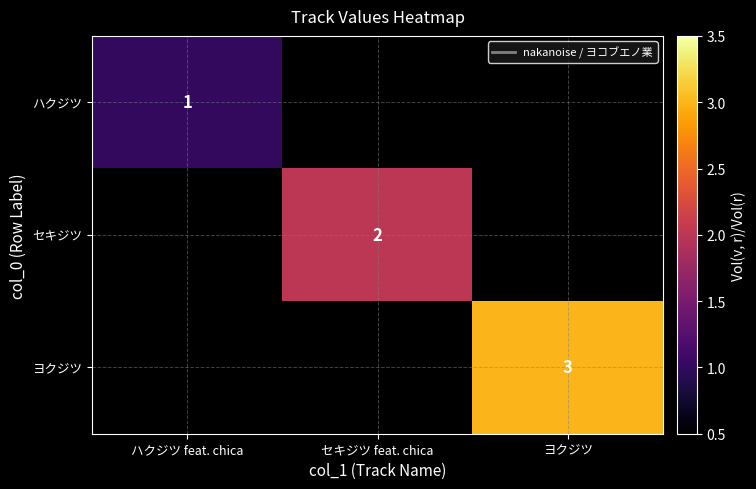

At how many categories does at least one series exceed 1?

2